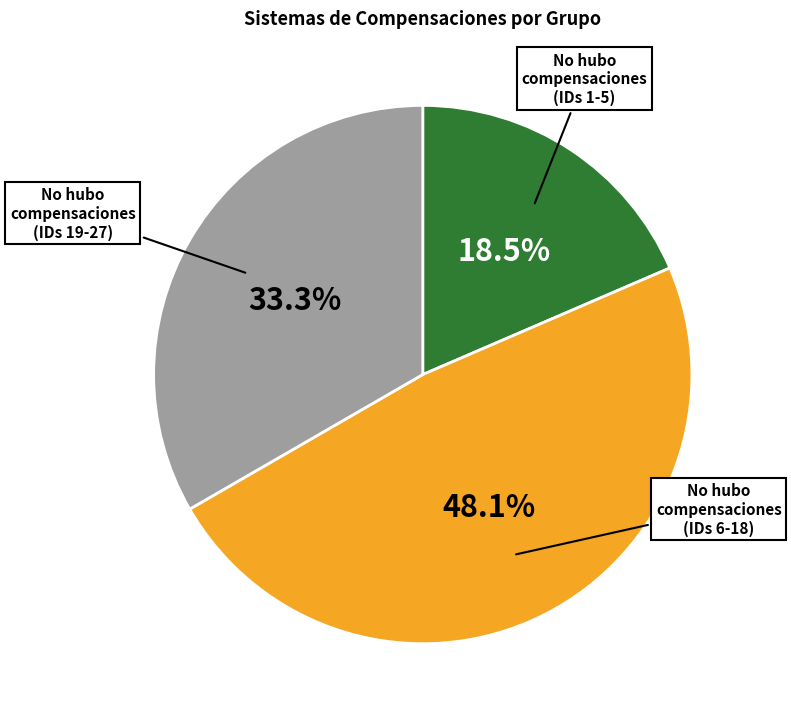

Is there a majority slice in this chart?

No